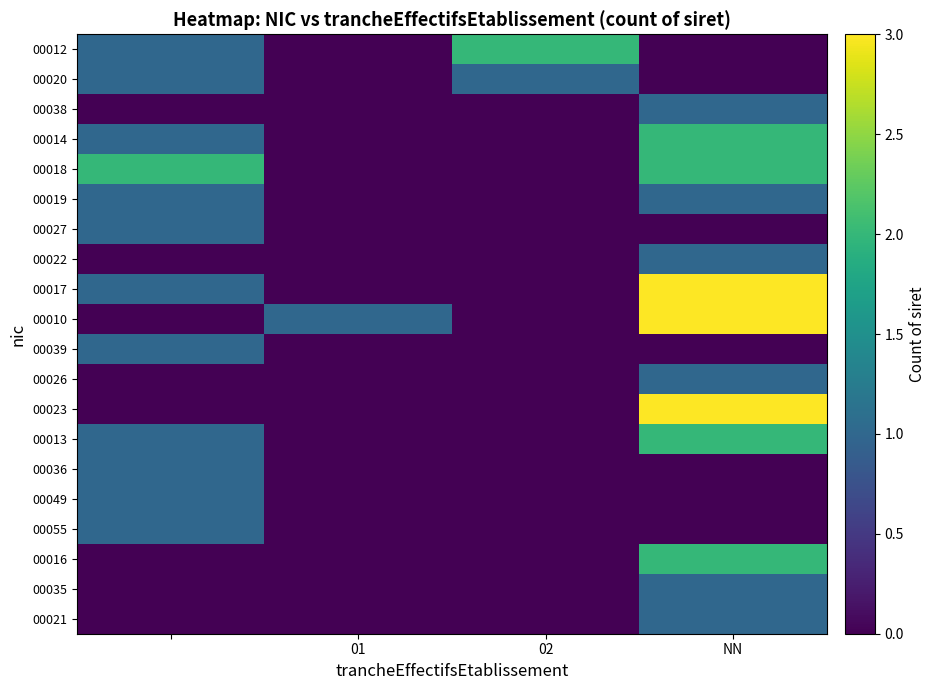

List the series in order of their peak value, lowest first.

00020, 00038, 00019, 00027, 00022, 00039, 00026, 00036, 00049, 00055, 00035, 00021, 00012, 00014, 00018, 00013, 00016, 00017, 00010, 00023